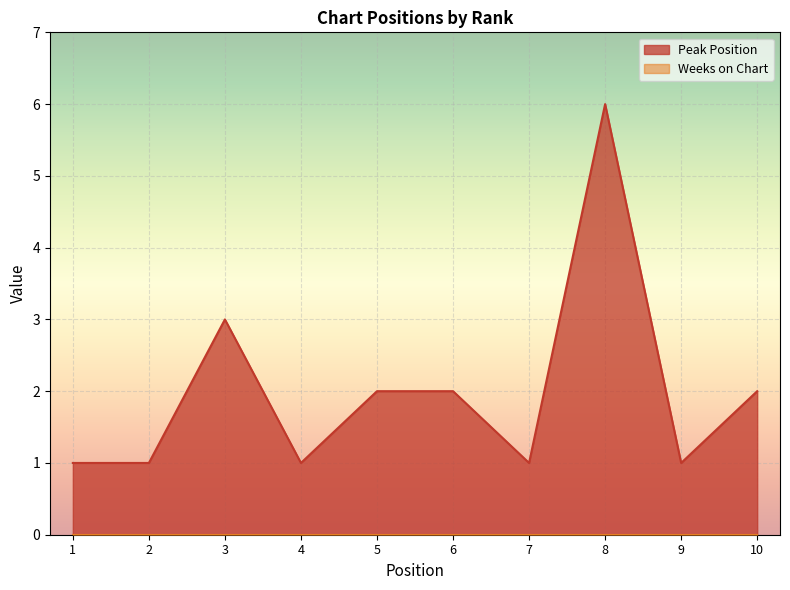

What is the maximum value shown in the chart?

6